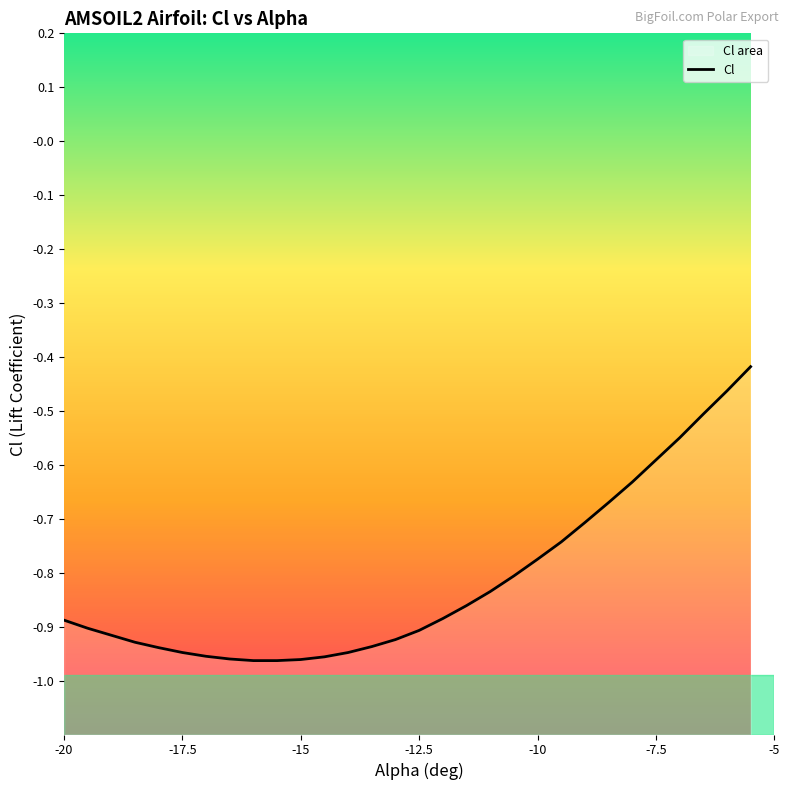

Reading left to right, what are all the values shown in this chart?

-0.9	-0.9	-0.9	-0.9	-0.9	-0.9	-1.0	-1.0	-1.0	-1.0	-1.0	-1.0	-0.9	-0.9	-0.9	-0.9	-0.9	-0.9	-0.8	-0.8	-0.8	-0.7	-0.7	-0.7	-0.6	-0.6	-0.6	-0.5	-0.5	-0.4